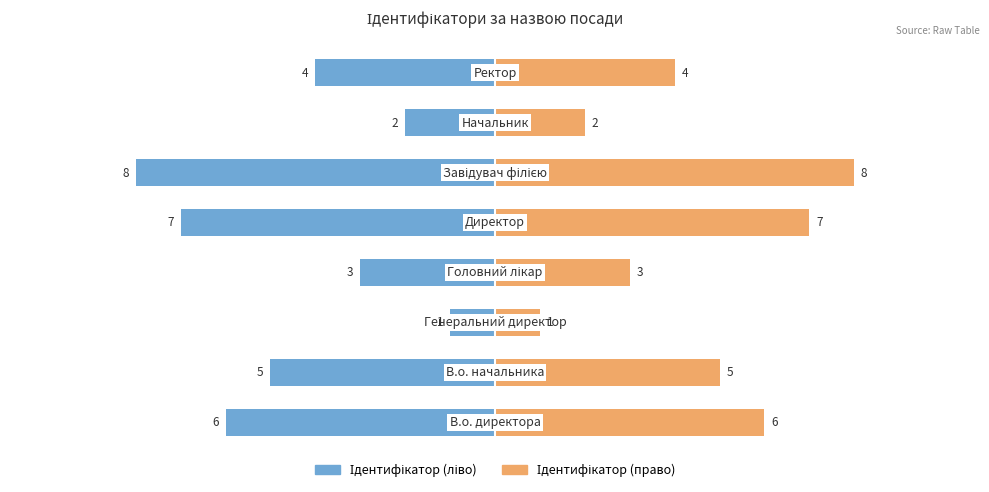

How many data points does each series have?

8